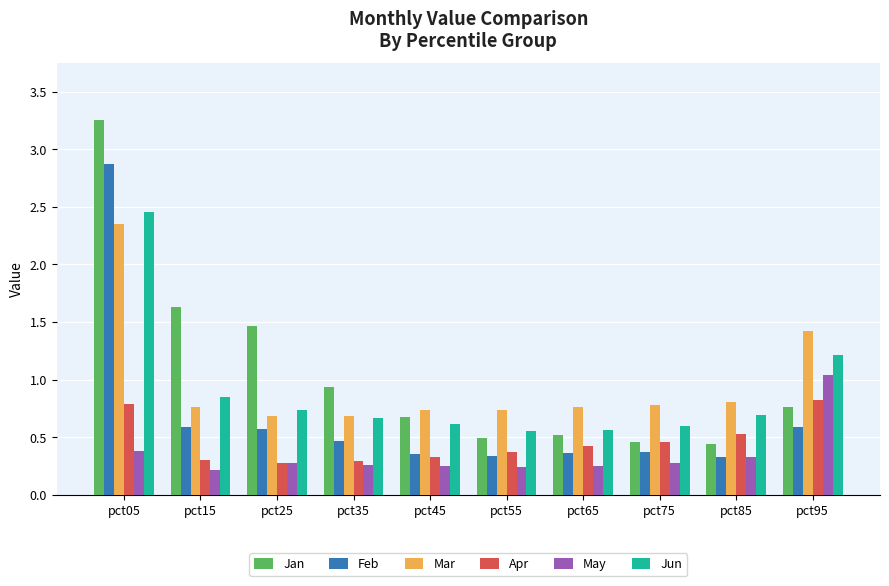

What is the maximum value for Feb?

2.9